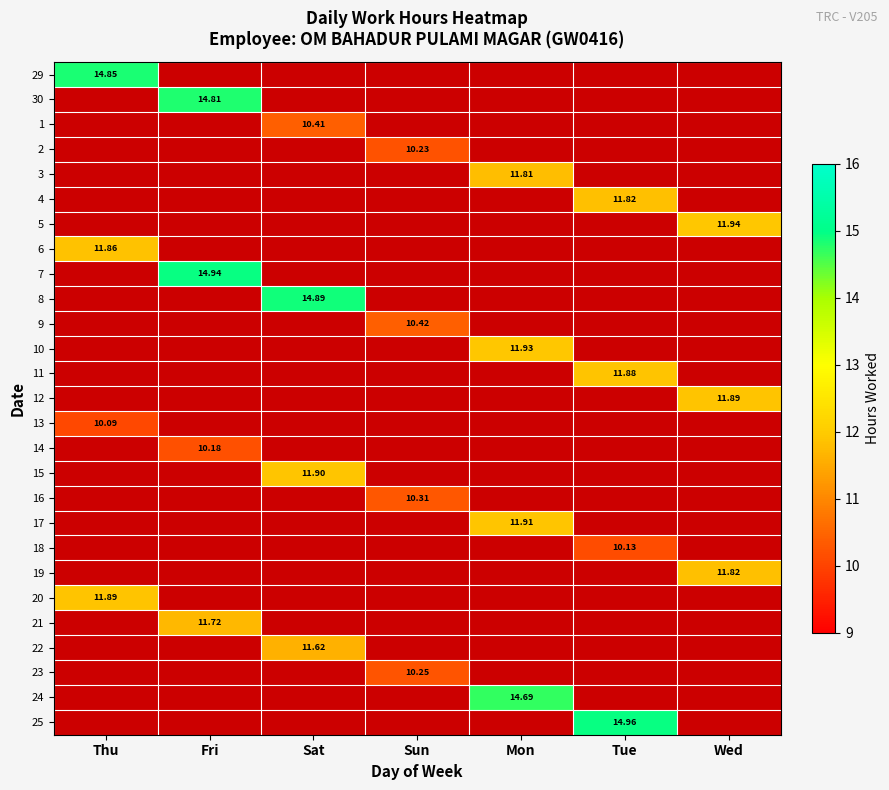

What is the difference between the highest and lowest values at Wed?

11.9